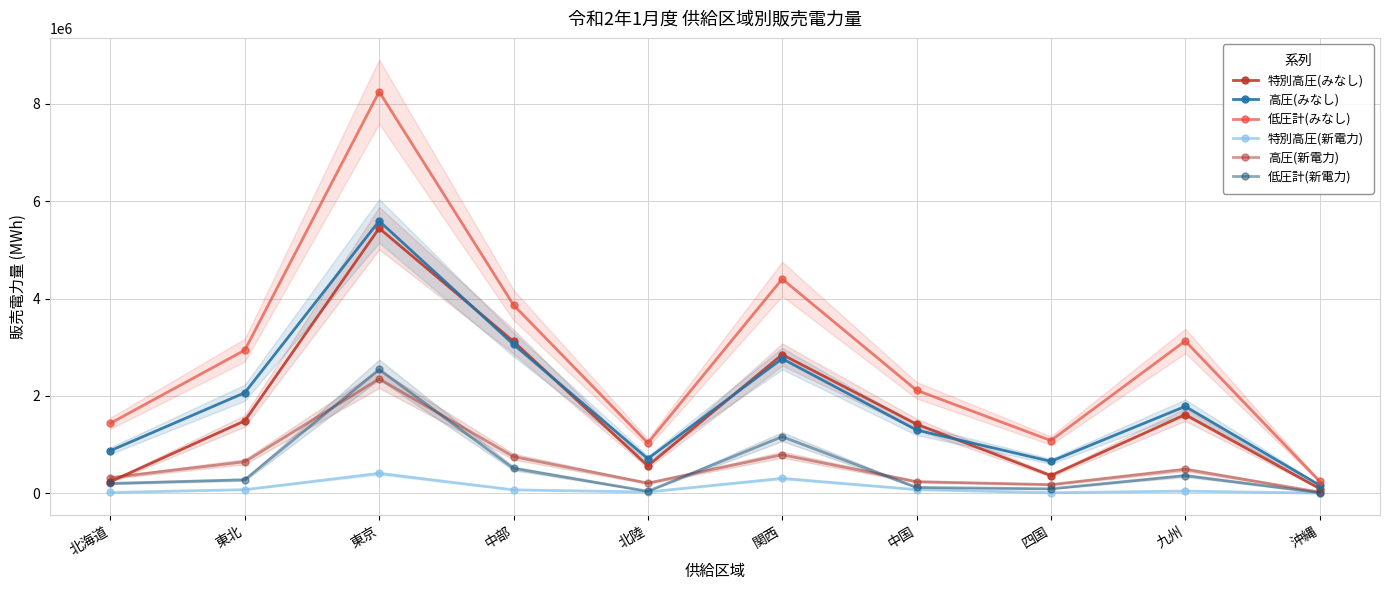

At which label is 低圧計(新電力) closest to 1276005?

関西